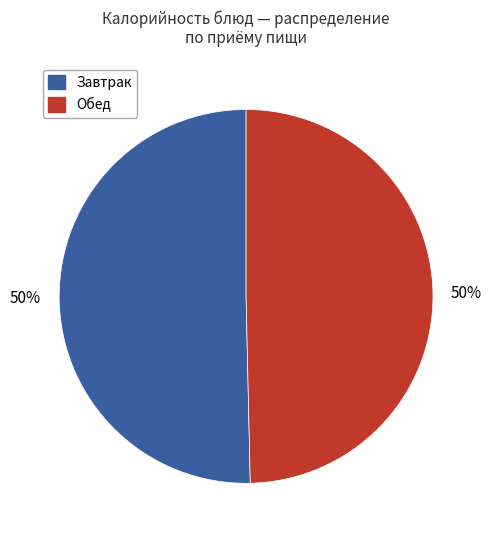

To the nearest percent, what is the average slice percentage?

50%